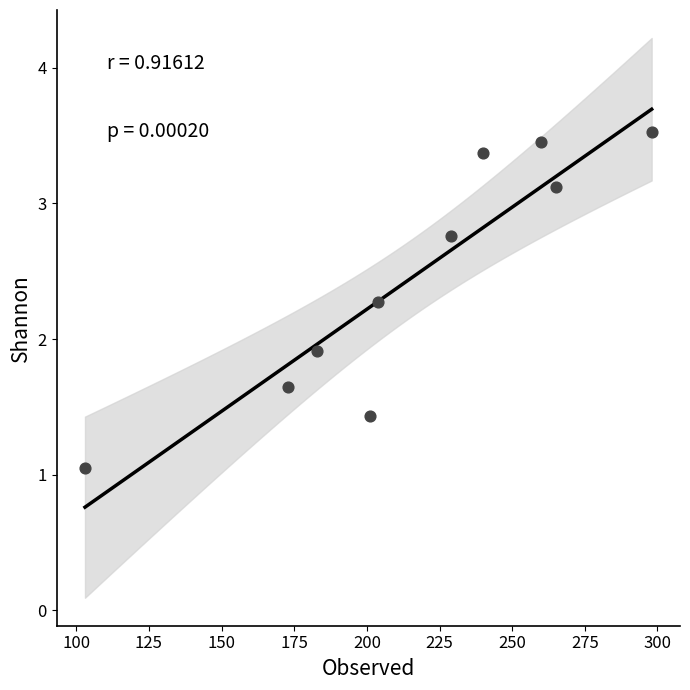

What Y value in the scatter plot is closest to 2?

1.9